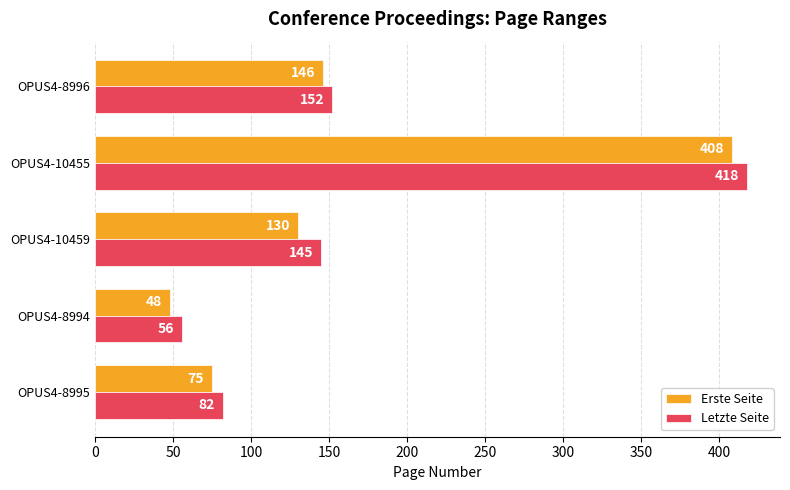

List the series in order of their peak value, lowest first.

Erste Seite, Letzte Seite